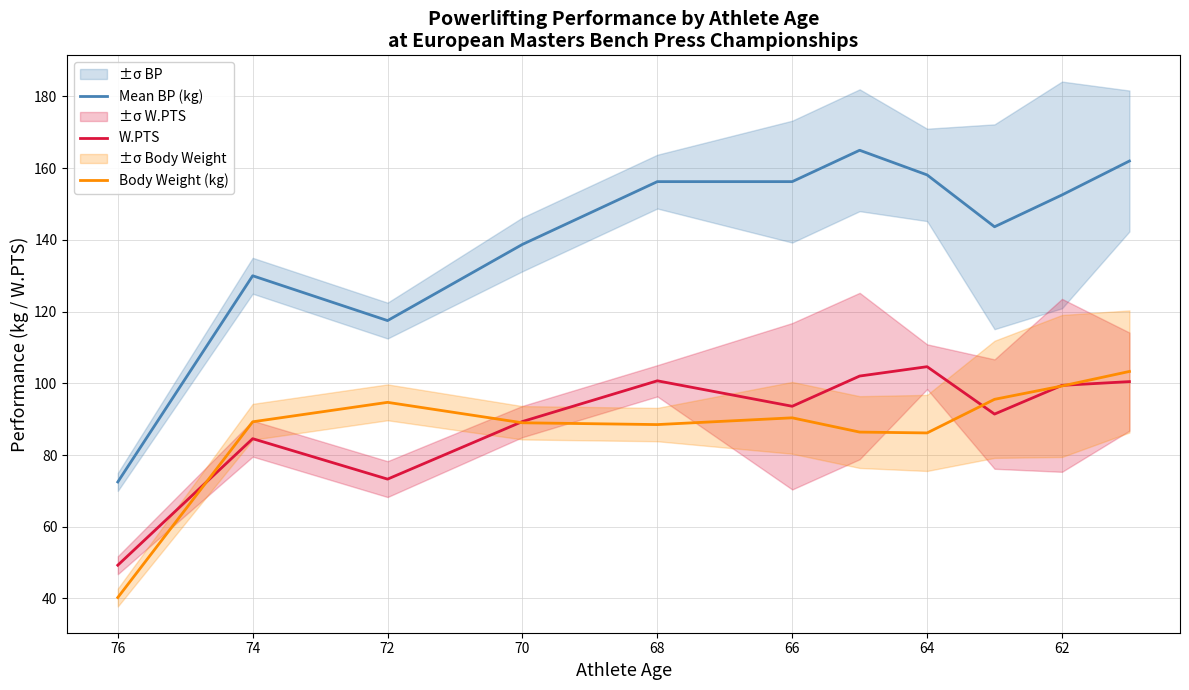

Is this an area chart (filled region under the line)?

No